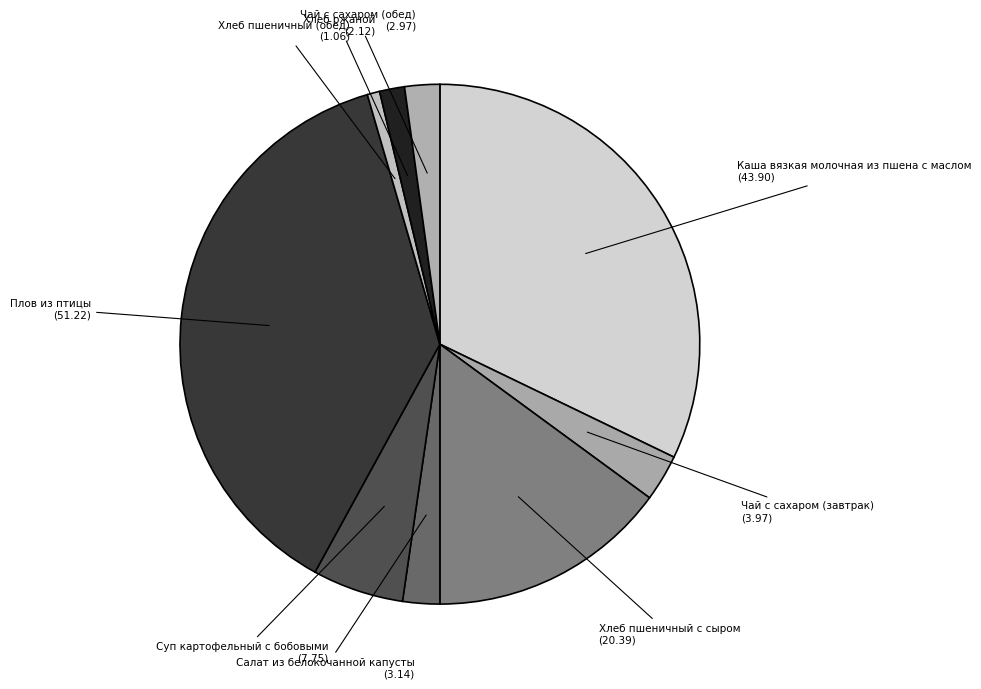

The Суп картофельный с бобовыми slice represents 1% of the pie. True or false?

False